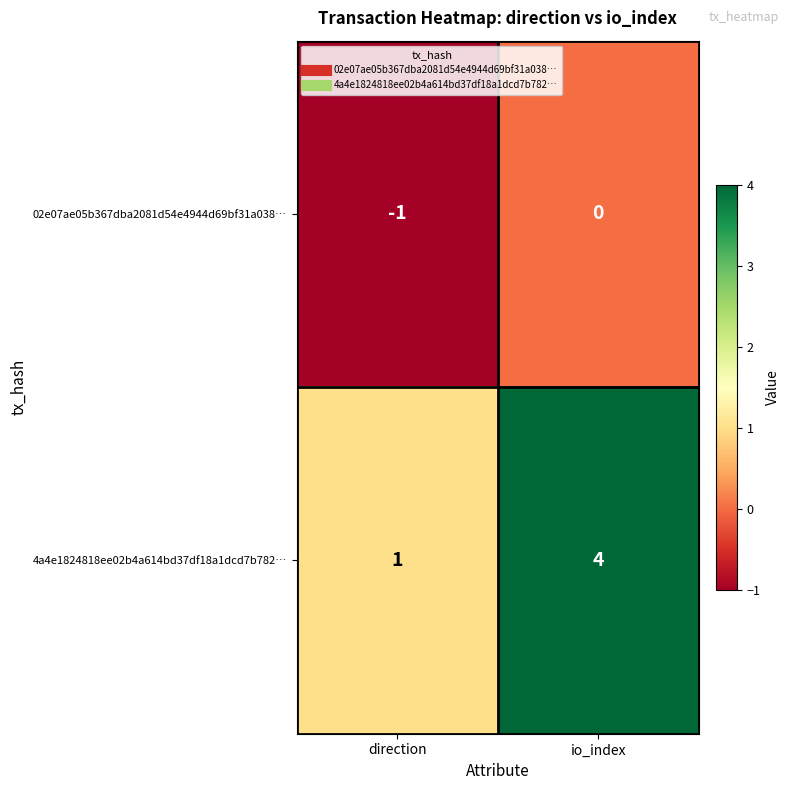

Which series has the largest total across all categories?

4a4e1824818ee02b4a614bd37df18a1dcd7b782…